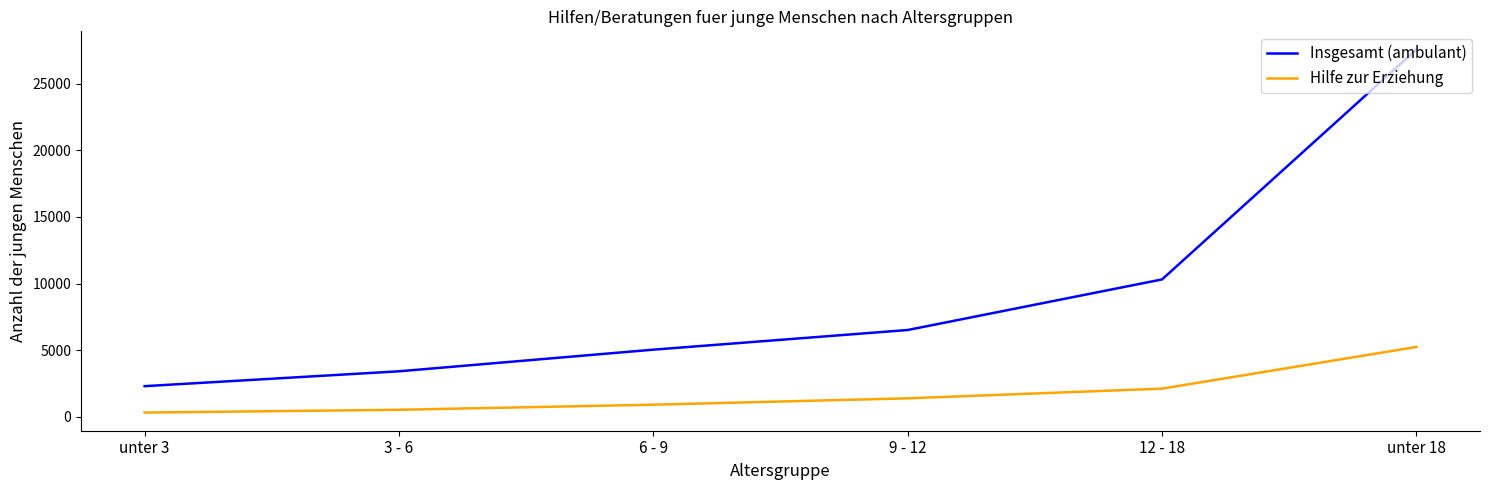

True or false: Insgesamt (ambulant) and Hilfe zur Erziehung cross at least once.

False